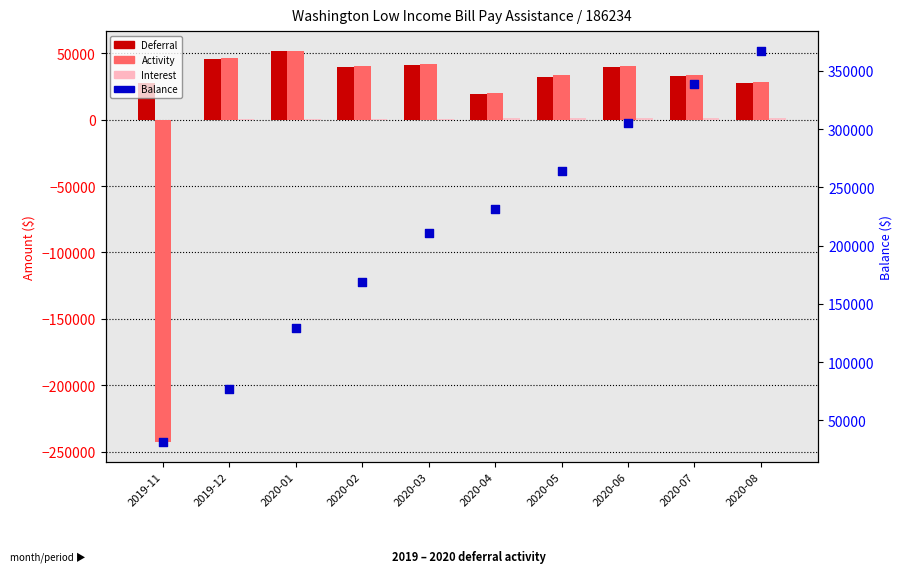

What is the total value across all series at 2020-03?

294089.7